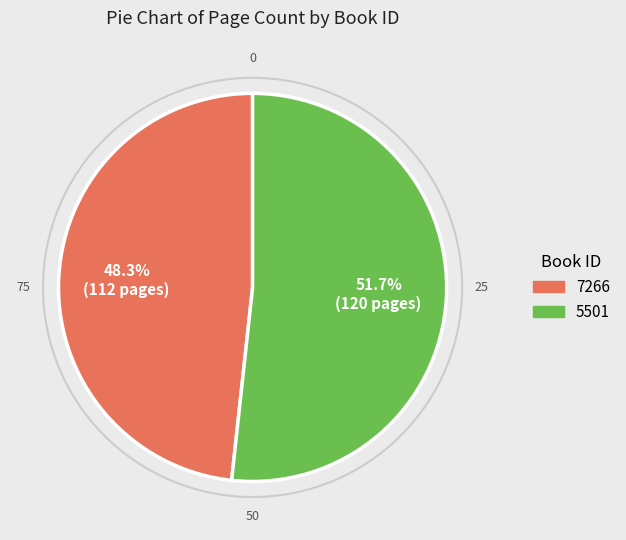

What is the largest slice in the pie chart?

5501